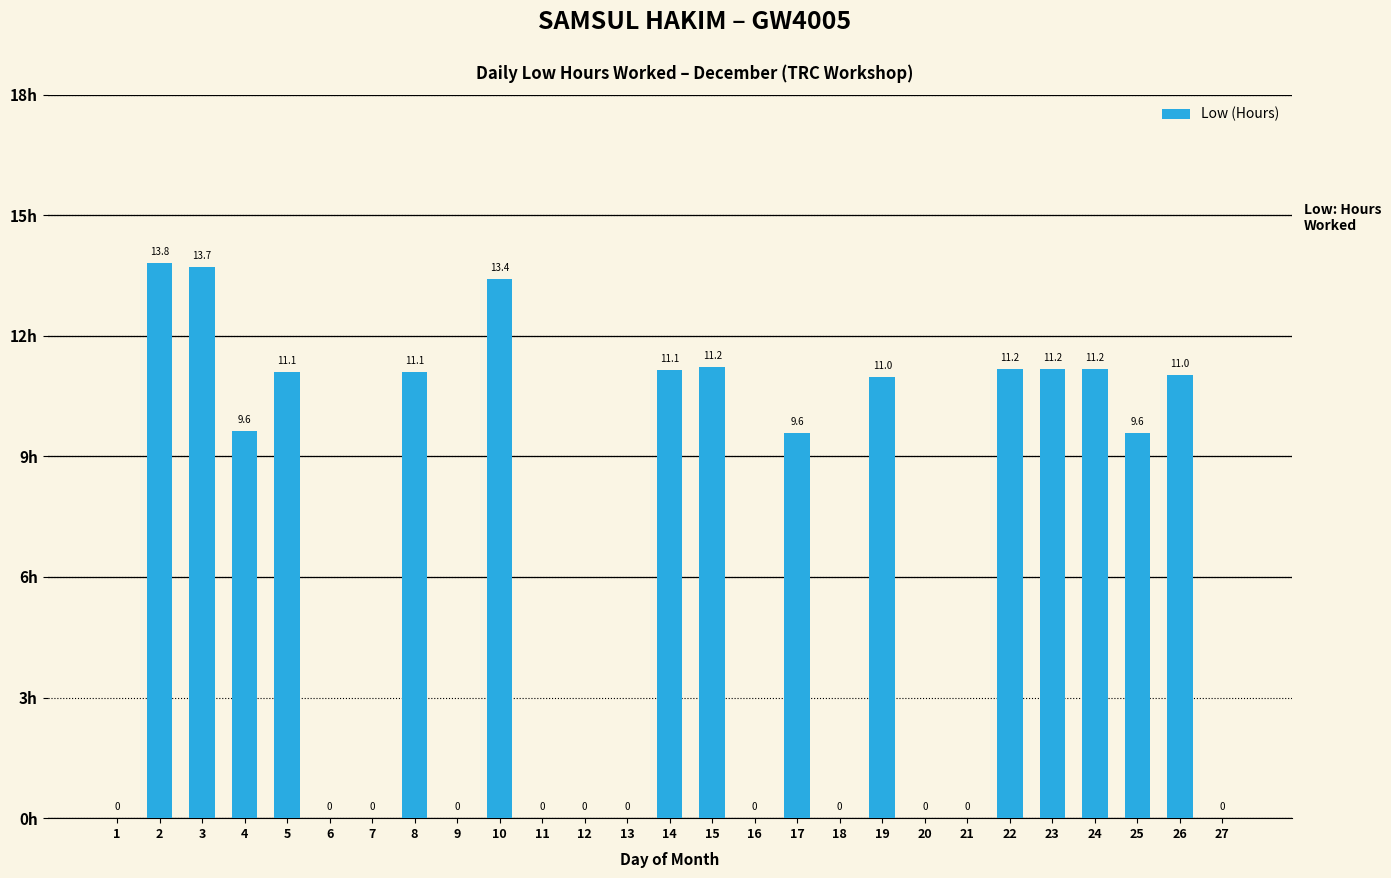

Reading left to right, extract all data points from this chart.

1=0.0	2=13.8	3=13.7	4=9.6	5=11.1	6=0.0	7=0.0	8=11.1	9=0.0	10=13.4	11=0.0	12=0.0	13=0.0	14=11.1	15=11.2	16=0.0	17=9.6	18=0.0	19=11.0	20=0.0	21=0.0	22=11.2	23=11.2	24=11.2	25=9.6	26=11.0	27=0.0